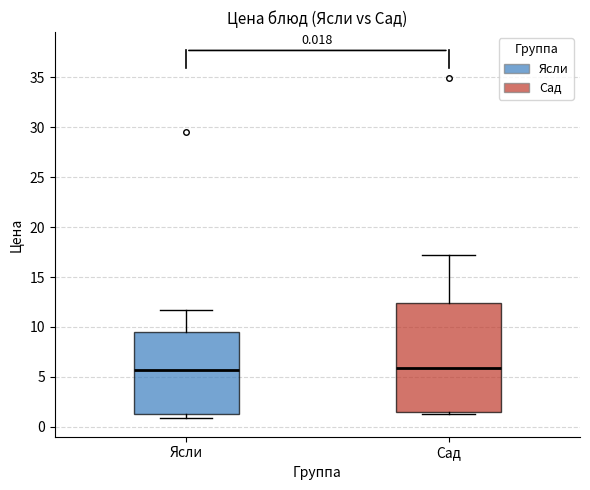

Comparing the boxes themselves (not the whiskers), which one is the tallest?

Сад